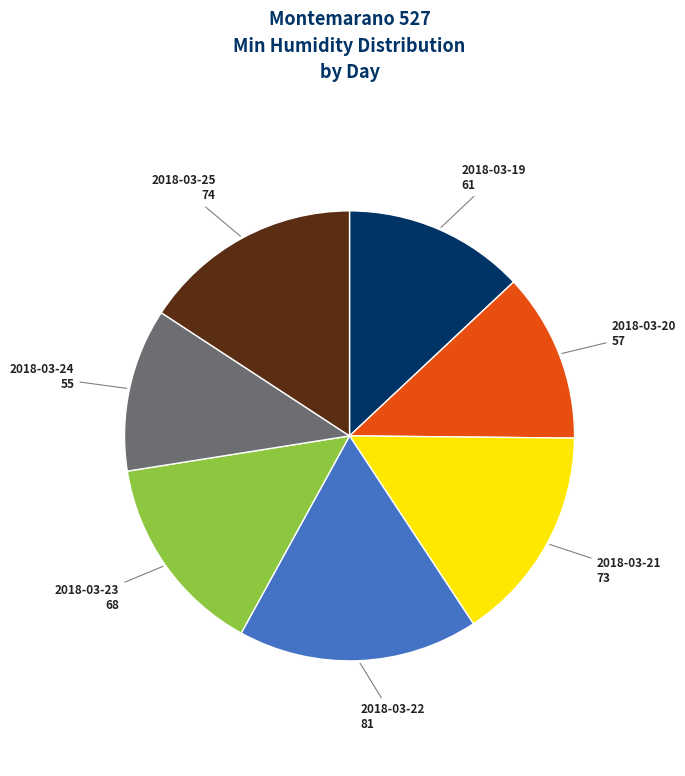

Approximately how many times larger is the value at 2018-03-25 compared to 2018-03-21?

1.0